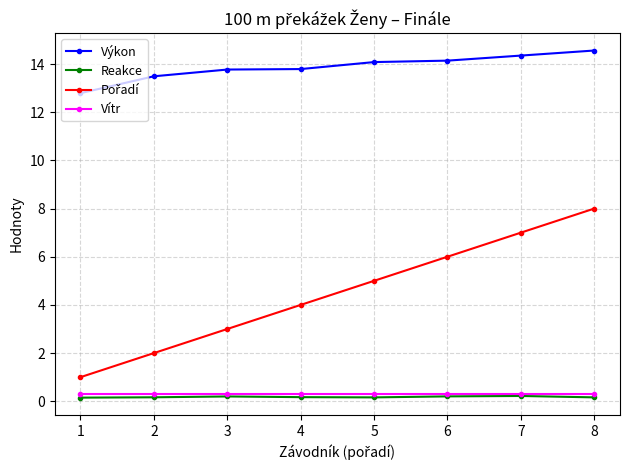

What is the difference between the maximum and minimum values in the Reakce series?

0.1